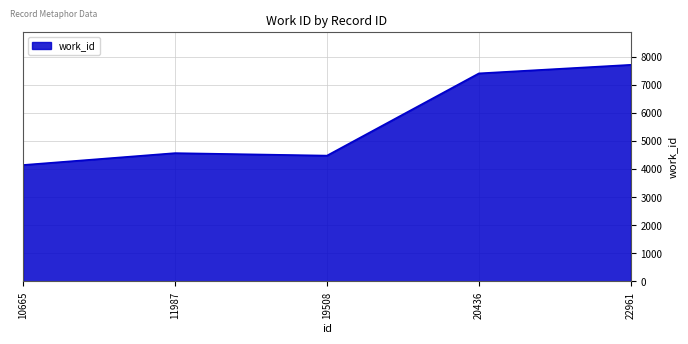

The chart shows a value of 5981 at 10665. True or false?

False